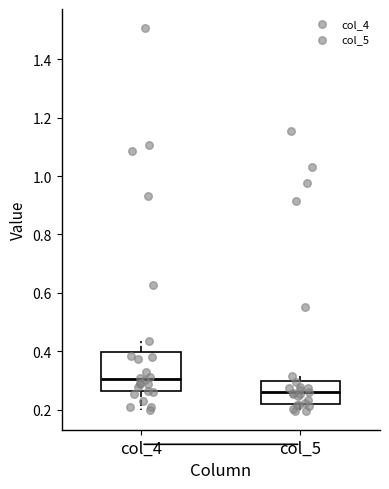

Which box has the highest median line?

col_4